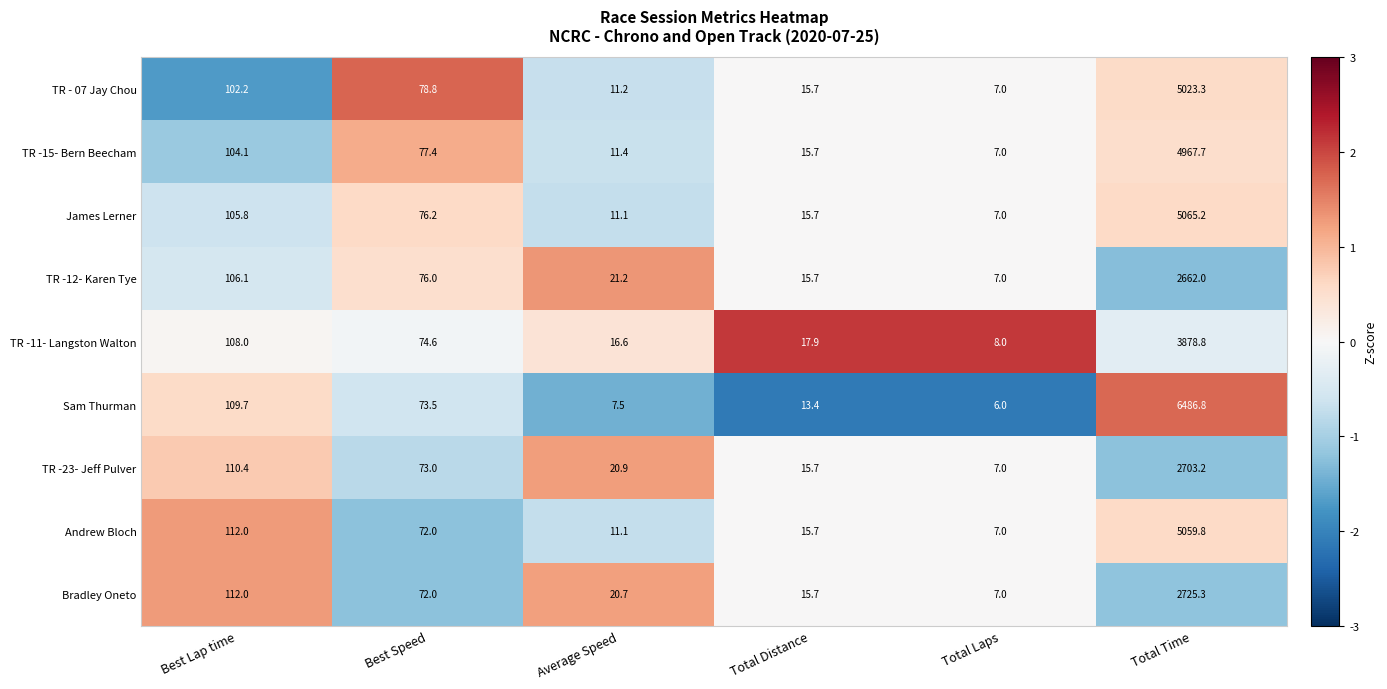

Which series has the largest range (max minus min)?

Sam Thurman